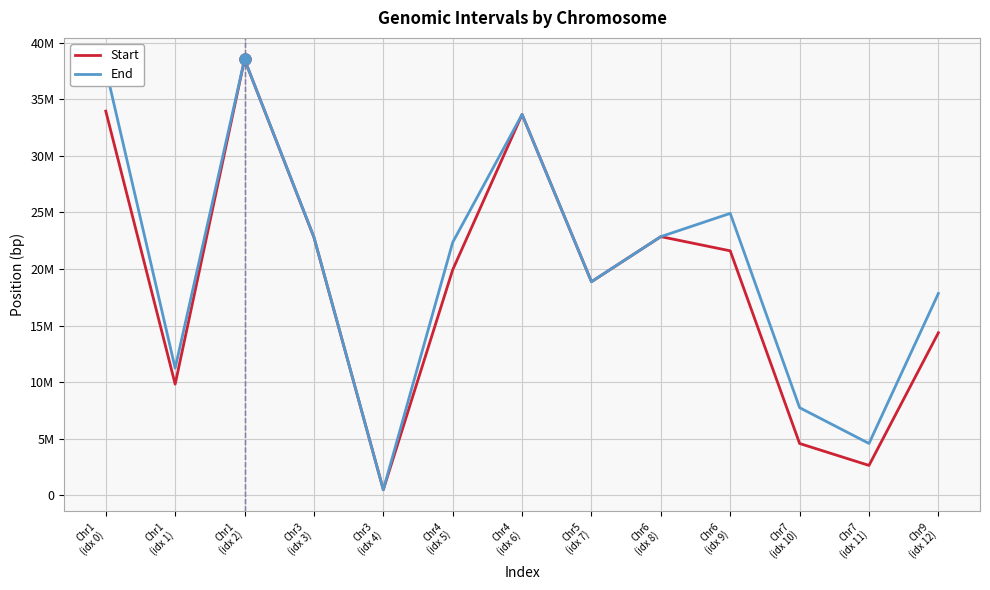

At which label does End first exceed 22355854?

Chr1
(idx 0)